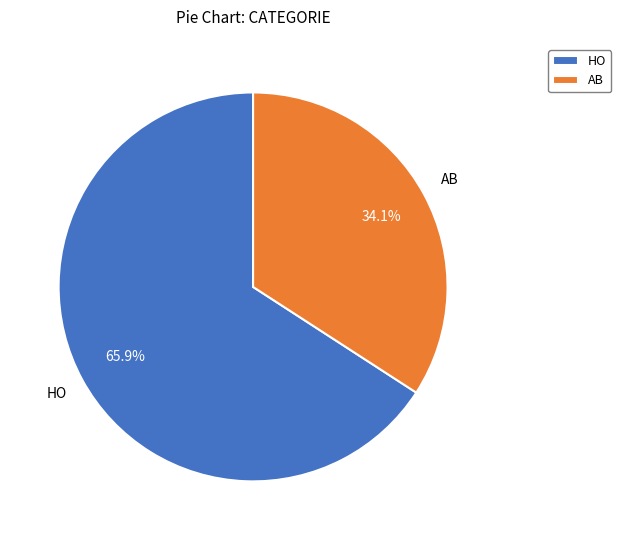

What percentage is the HO slice, to the nearest percent?

66%